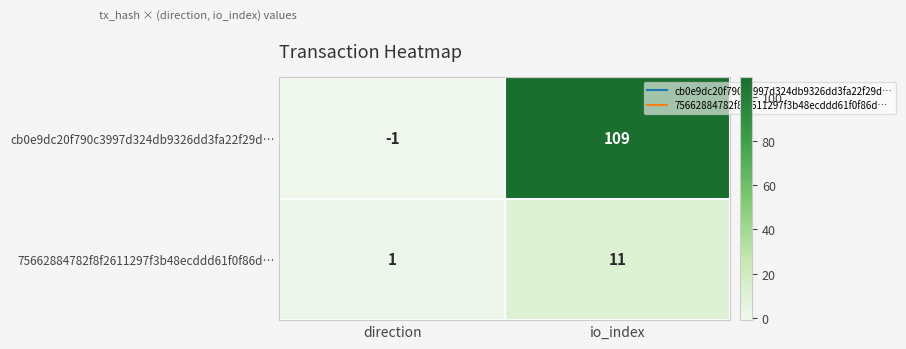

List the series in order of their peak value, lowest first.

75662884782f8f2611297f3b48ecddd61f0f86d…, cb0e9dc20f790c3997d324db9326dd3fa22f29d…